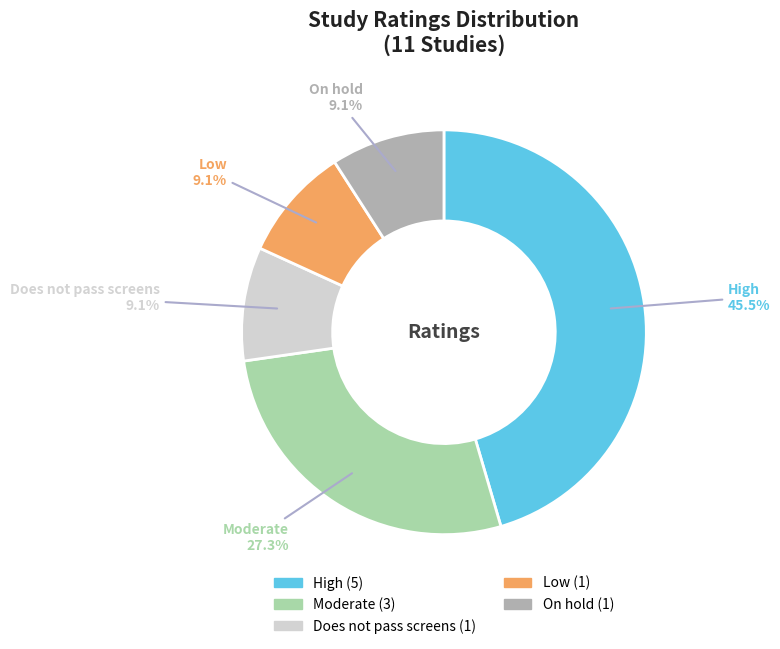

Is it true that High is 52% of the pie?

False